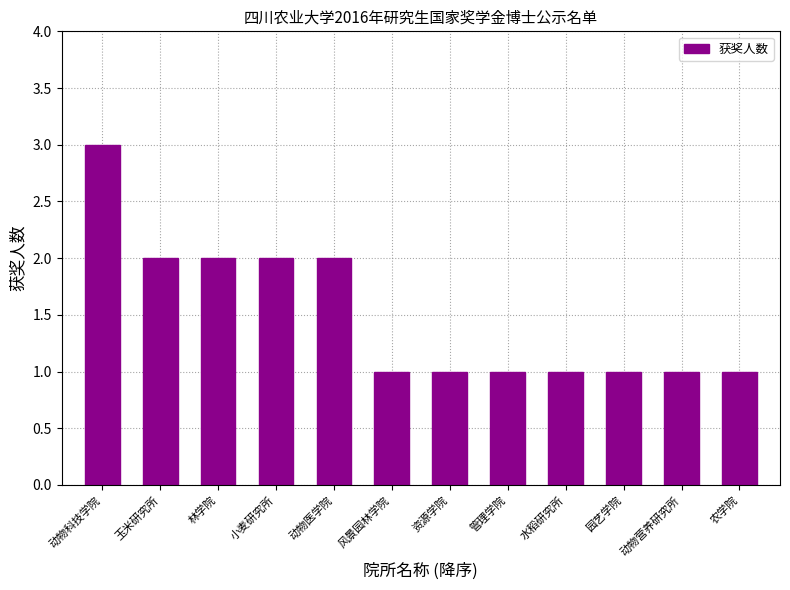

Count the values in the range 1 to 2.

11